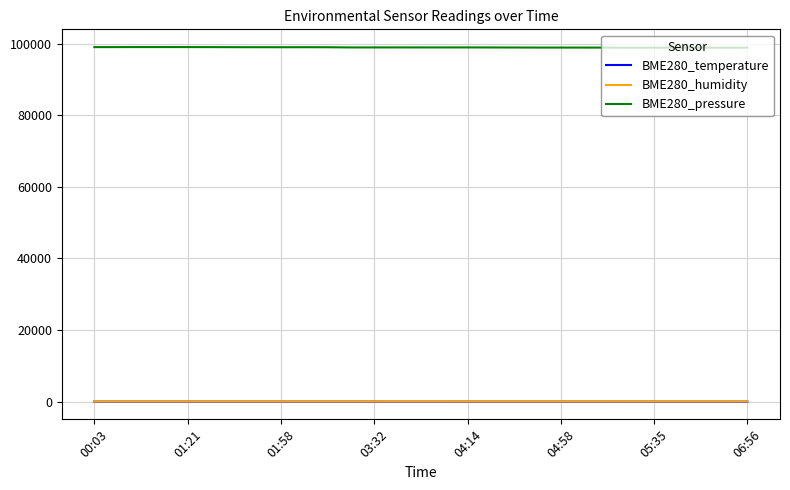

What is the highest value of the BME280_pressure series?

99052.9